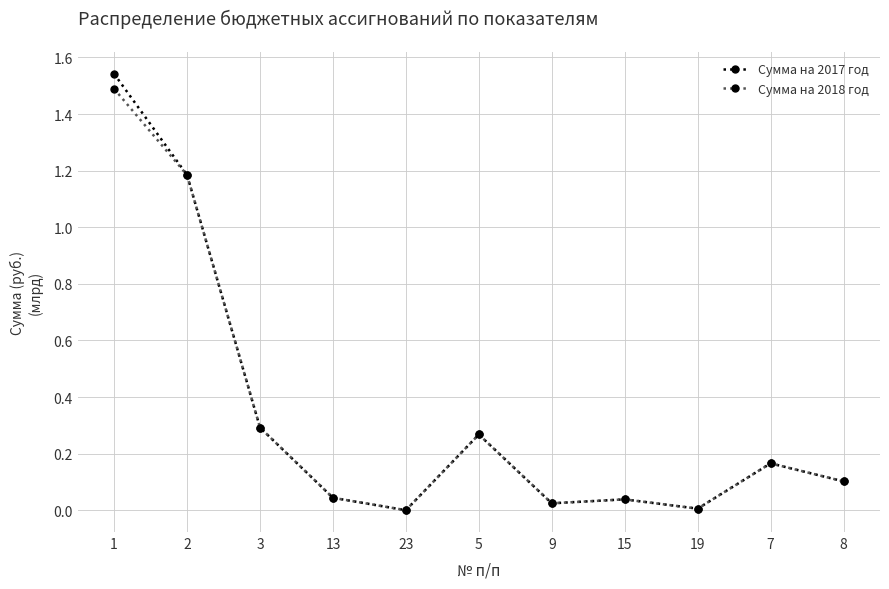

Is it true that Сумма на 2017 год equals 1.5 at 1?

True